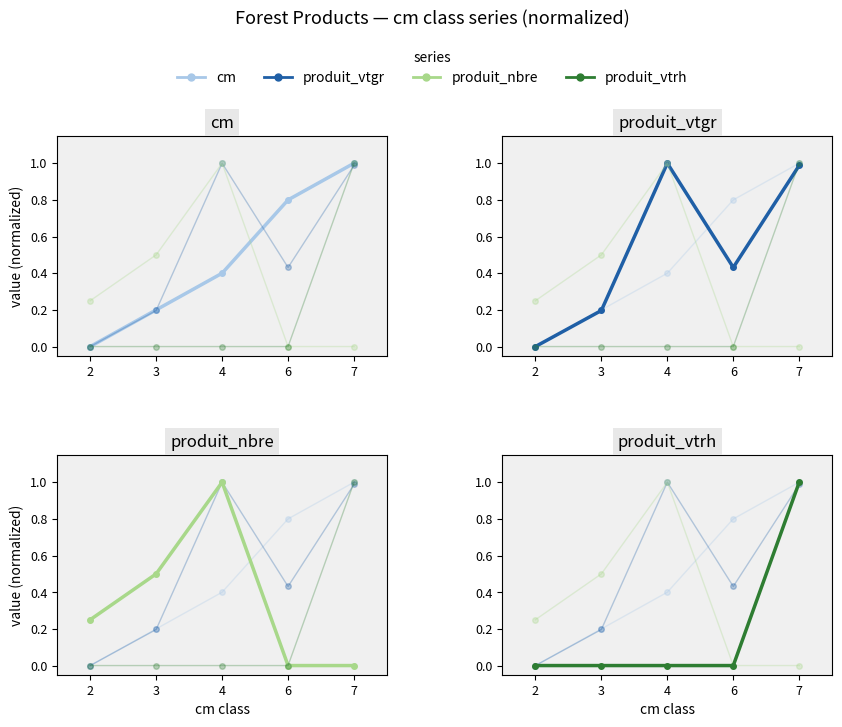

True or false: produit_nbre and produit_vtgr intersect in this chart.

False